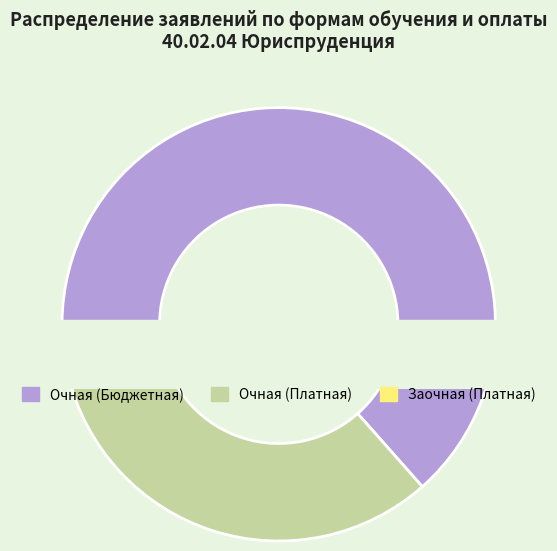

To the nearest percent, what is the average slice percentage?

33%